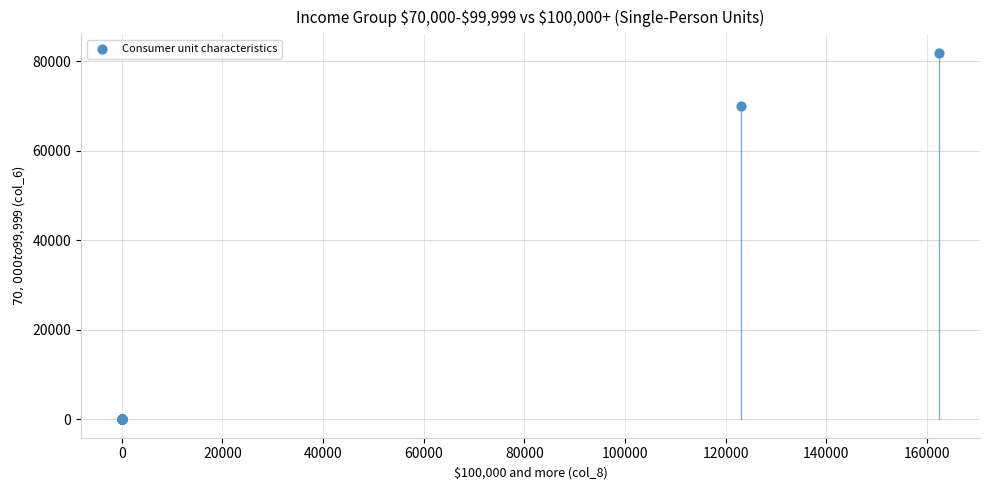

What Y value in the scatter plot is closest to 40938?

69887.0